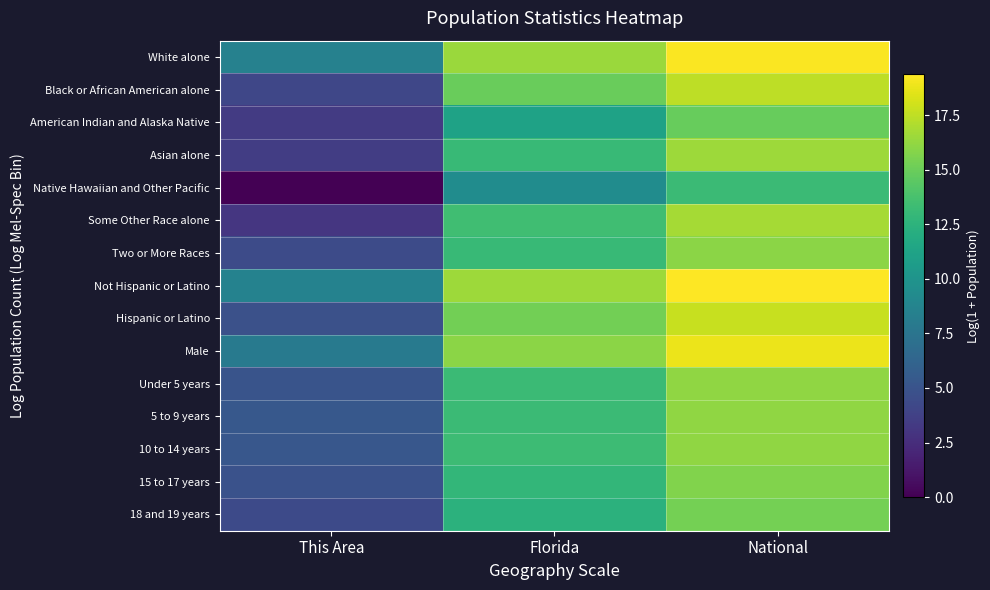

Rank the series at National from lowest to highest value.

Native Hawaiian and Other Pacific, American Indian and Alaska Native, 18 and 19 years, 15 to 17 years, Two or More Races, Under 5 years, 5 to 9 years, 10 to 14 years, Asian alone, Some Other Race alone, Black or African American alone, Hispanic or Latino, Male, White alone, Not Hispanic or Latino